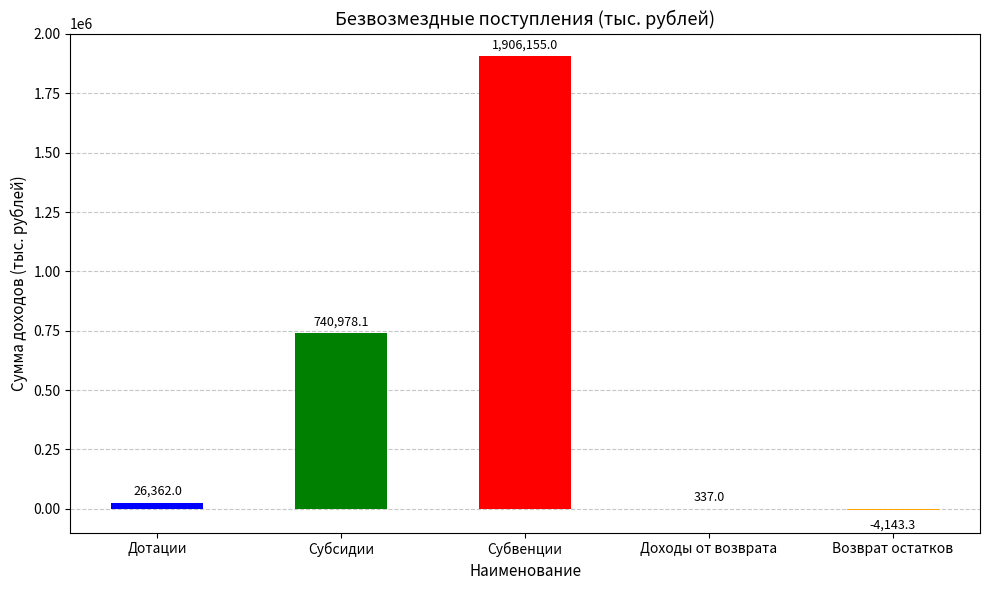

Read the value at Возврат остатков.

-4143.3